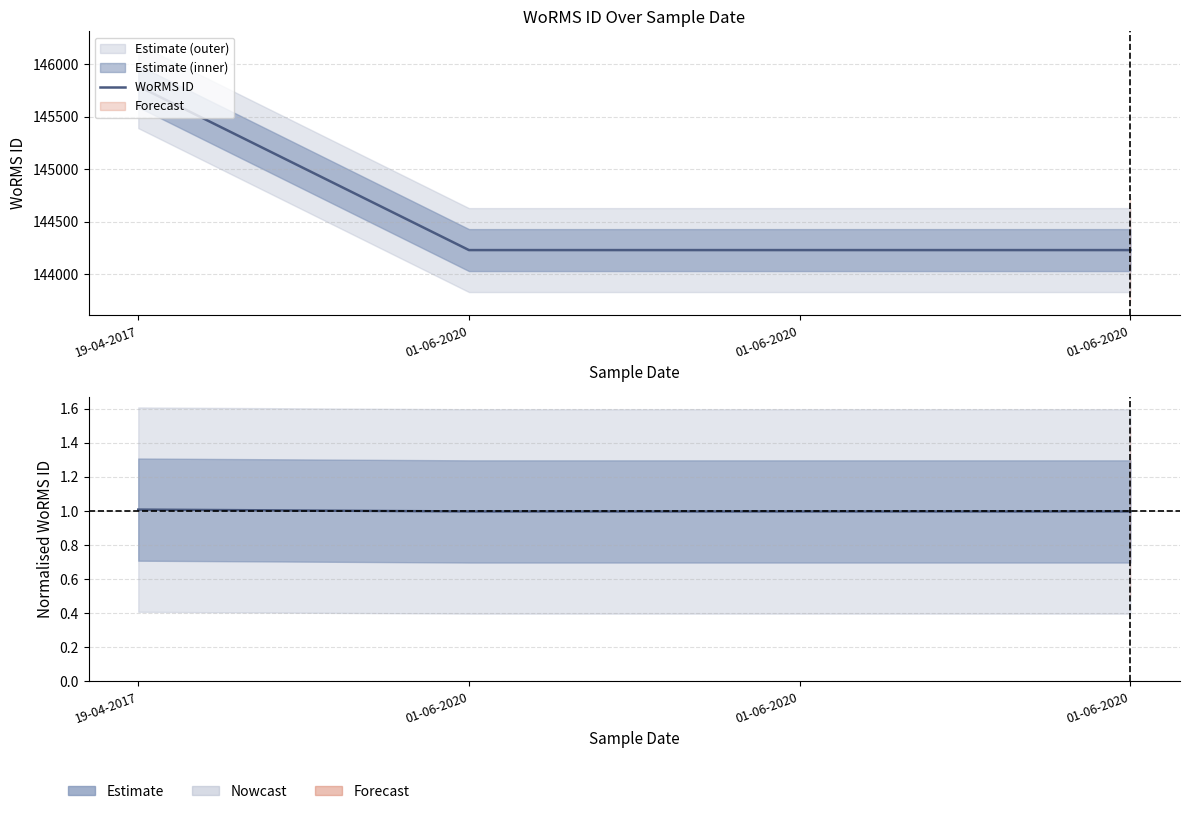

Rank the series by their average value, from lowest to highest.

Normalised WoRMS ID, WoRMS ID